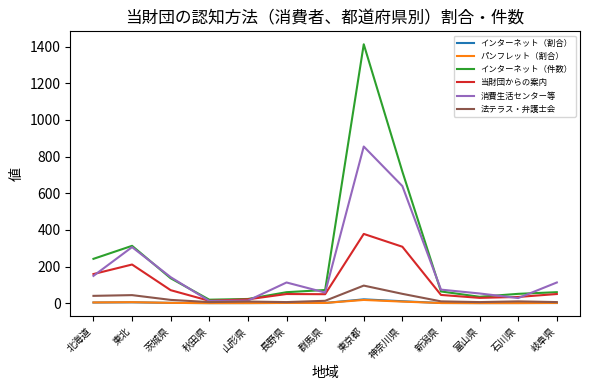

What is the maximum value shown in the chart?

1413.0